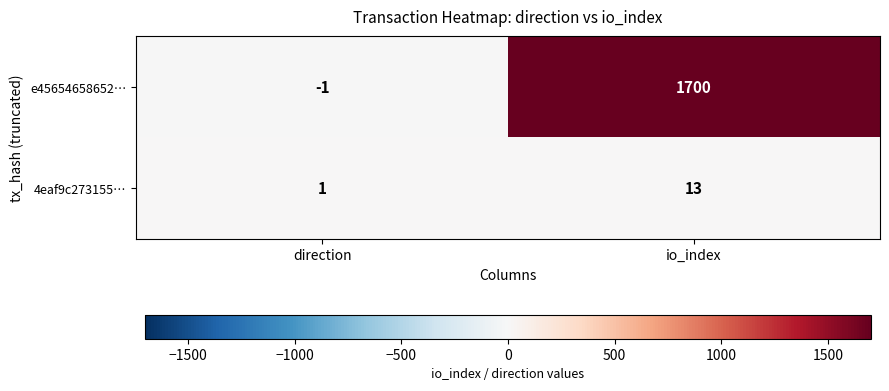

The value of 4eaf9c273155… at io_index is 7. True or false?

False